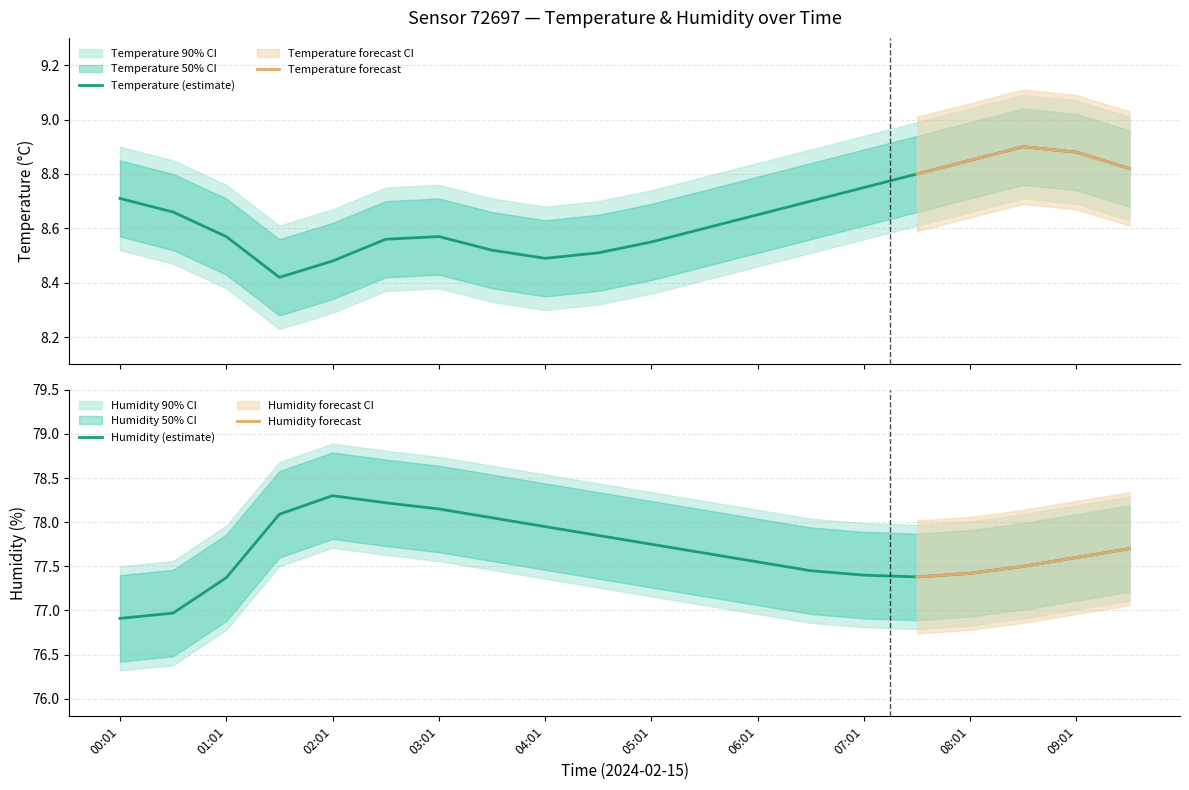

What is the lowest value of the Humidity (estimate) series?

76.9